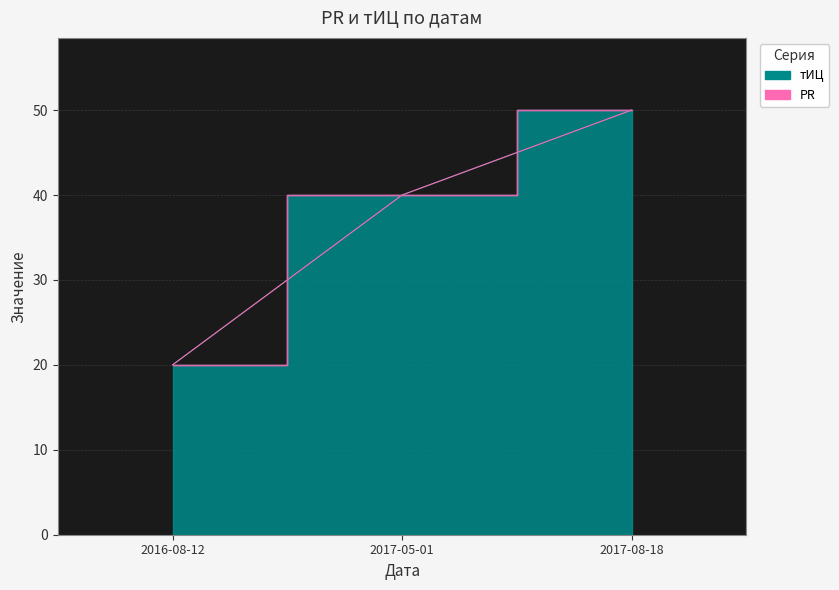

Where does the data first go above 40?

2017-08-18